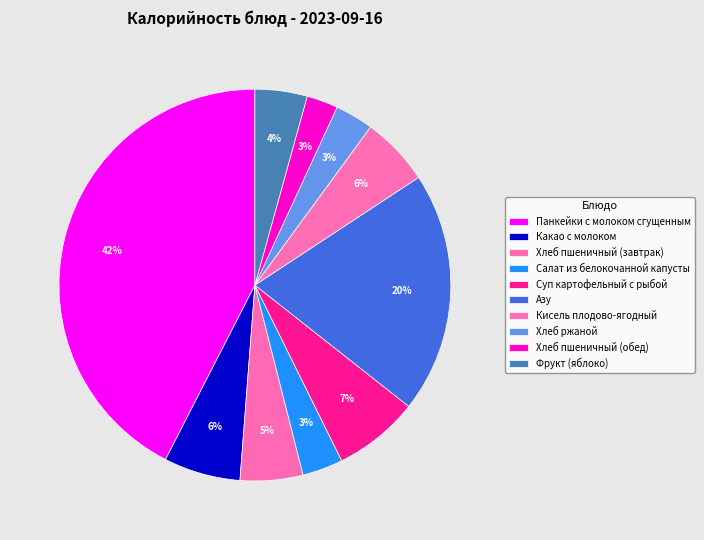

Is it true that Хлеб пшеничный (обед) is 1% of the pie?

False